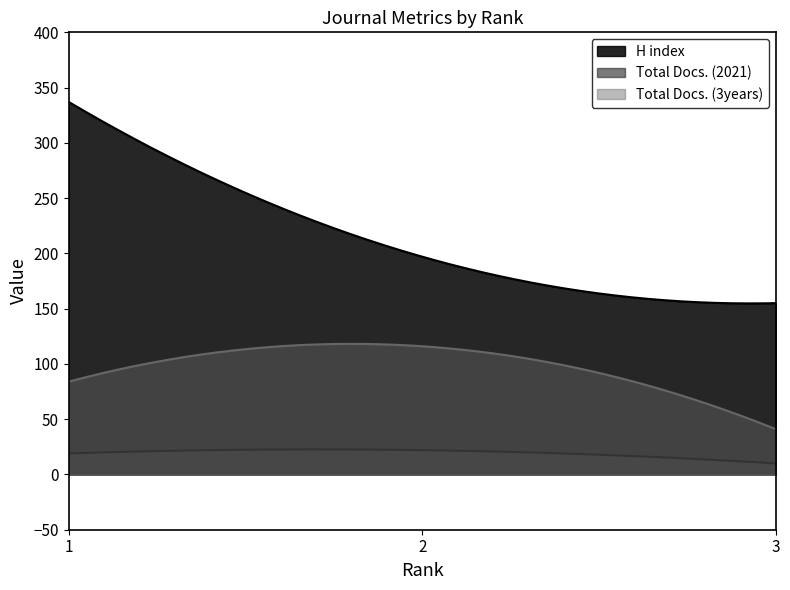

What is the maximum value for Total Docs. (2021)?

22.7